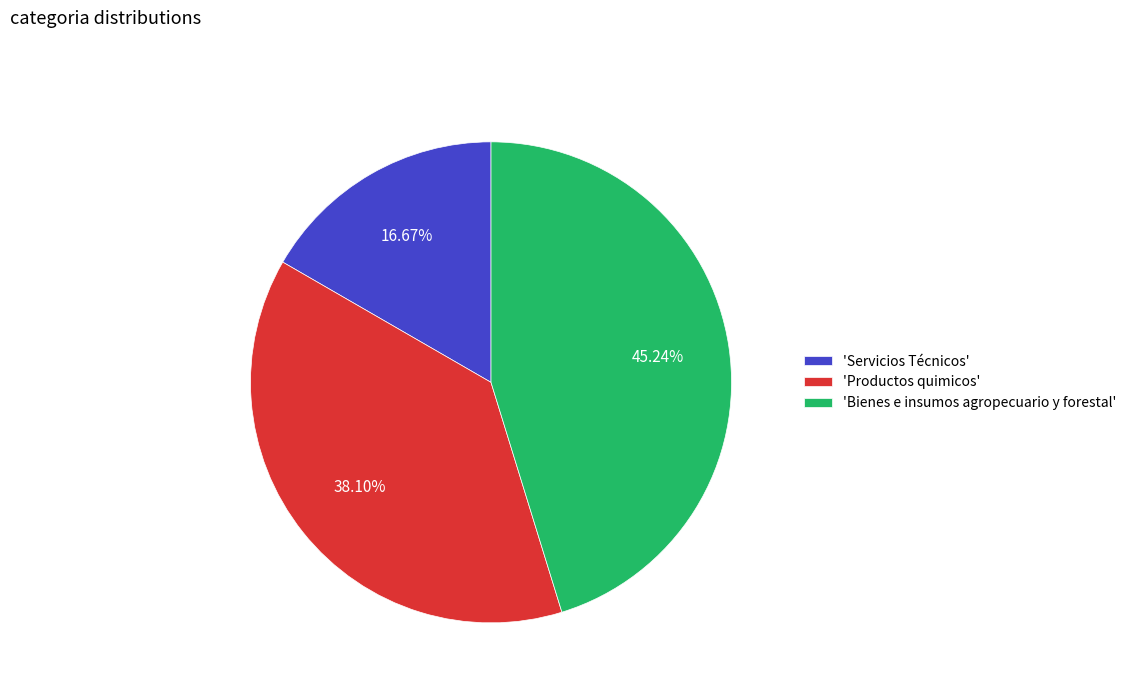

What is the ratio of the value at 'Servicios Técnicos' to the value at 'Productos quimicos'?

0.4